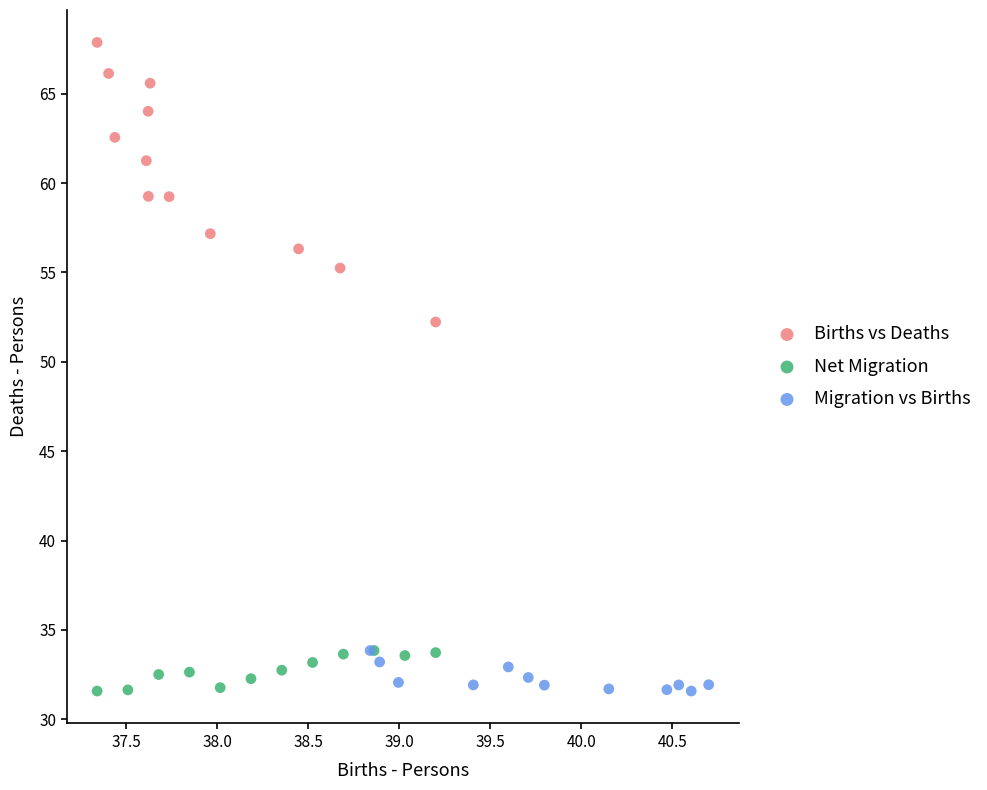

Which series has the widest spread of Y values?

Births vs Deaths